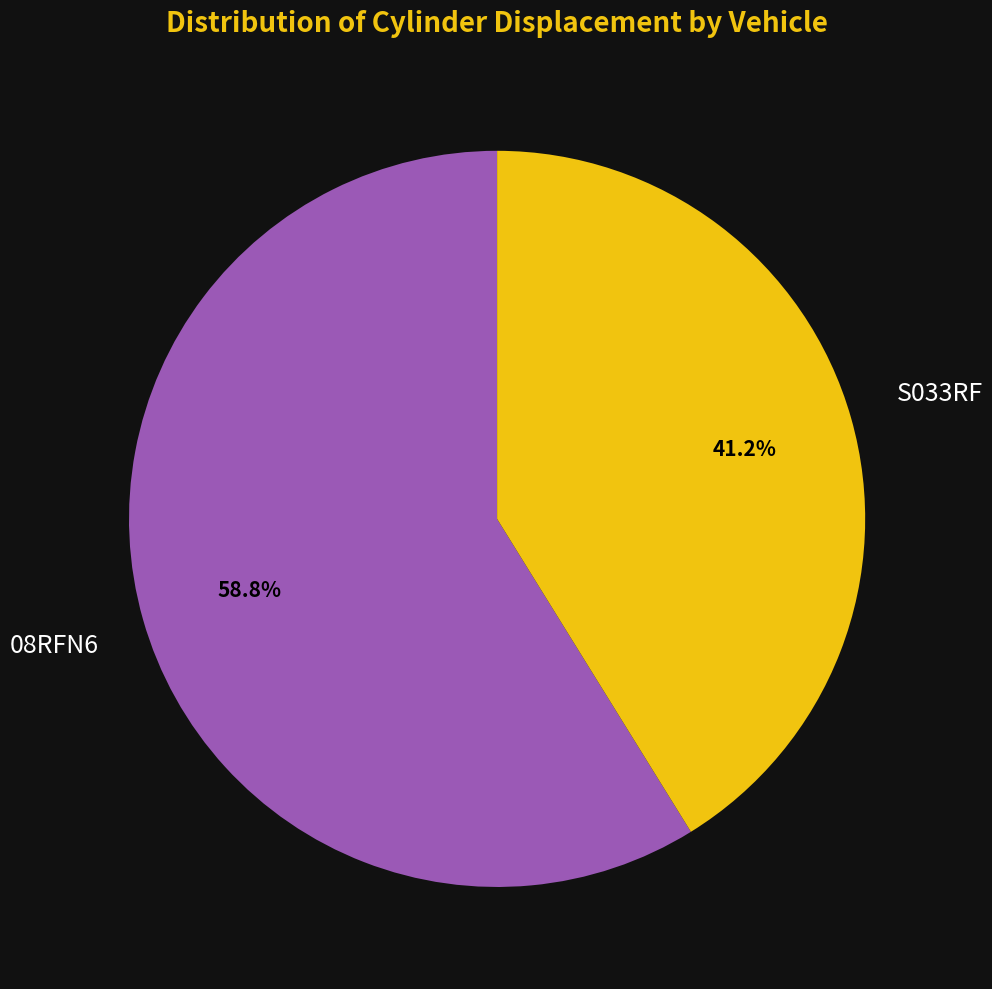

What is the ratio of the value at S033RF to the value at 08RFN6?

0.7